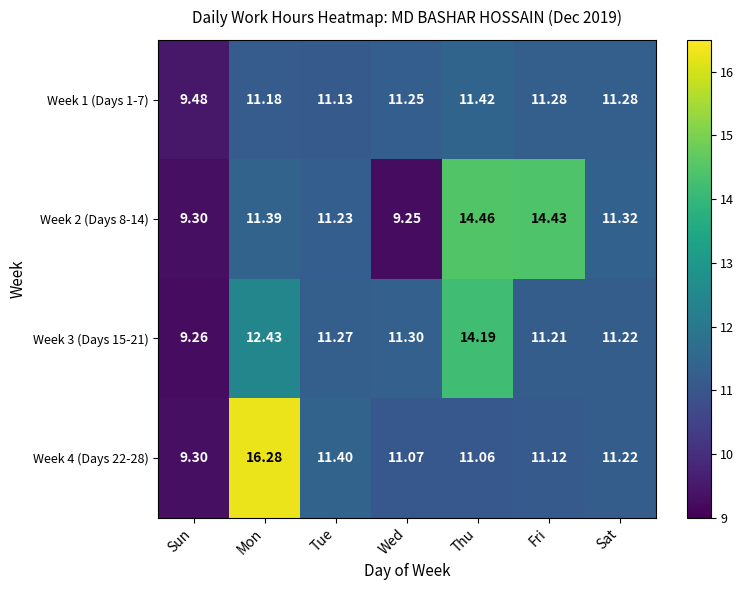

Which series has the largest total across all categories?

Week 4 (Days 22-28)